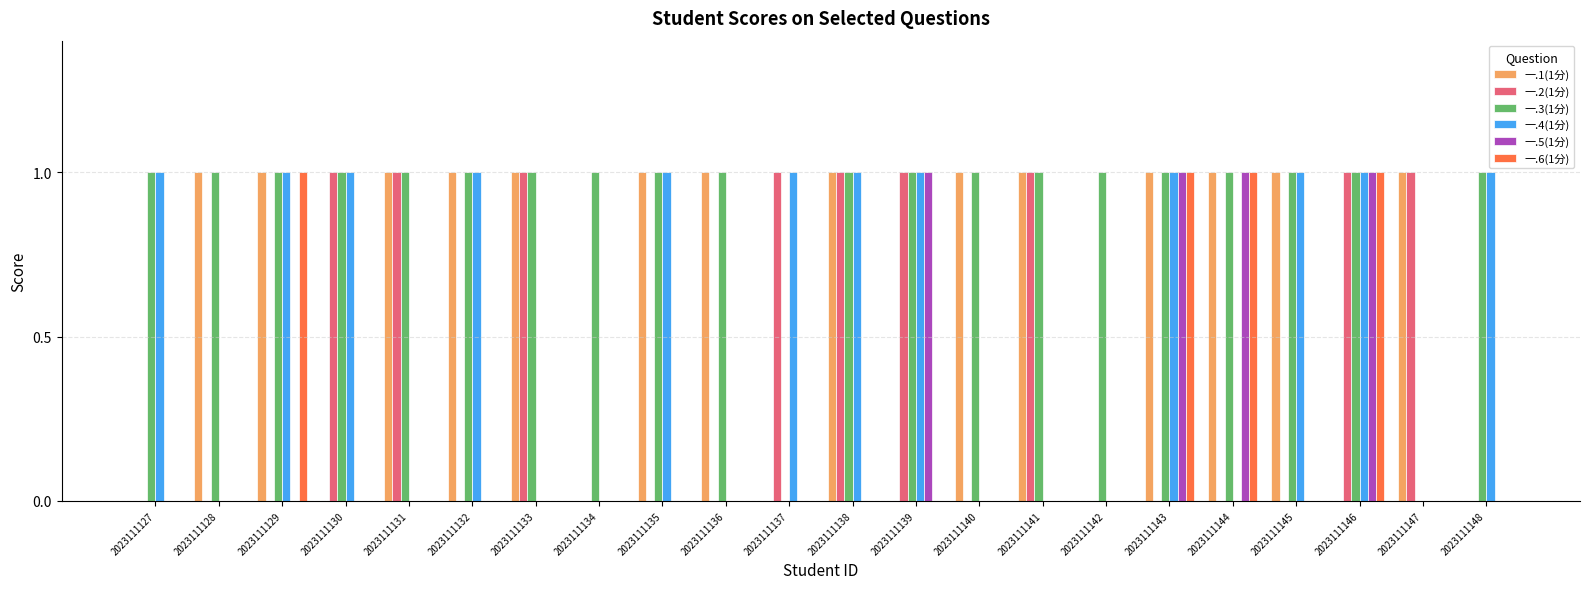

What is the sum of all 一.6(1分) values?

4